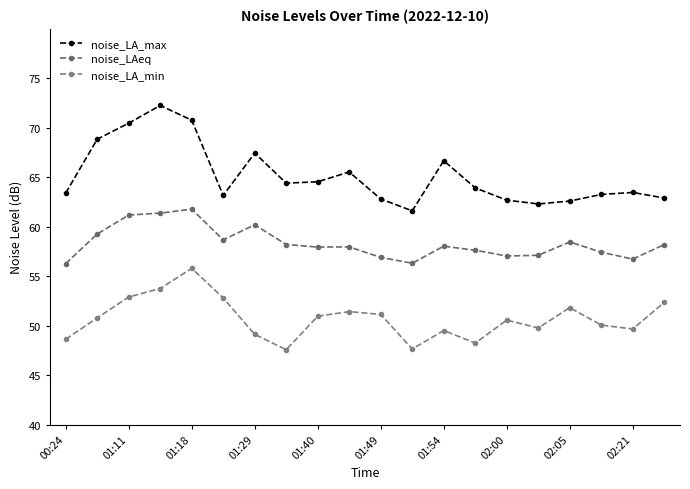

What is the label of the 1st point from the left?

00:24